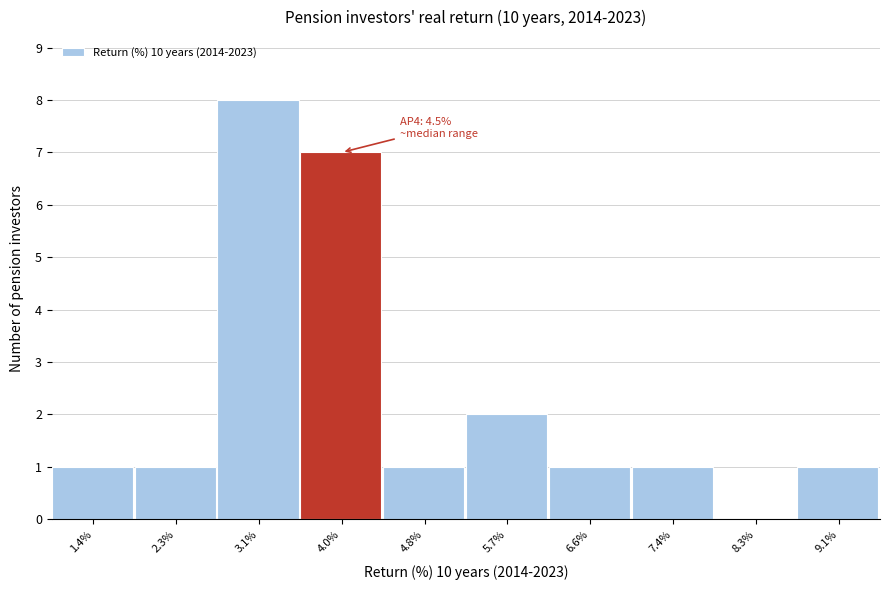

Reading right to left, transcribe all the data shown in this chart.

9.1%=1	8.3%=0	7.4%=1	6.6%=1	5.7%=2	4.8%=1	4.0%=7	3.1%=8	2.3%=1	1.4%=1